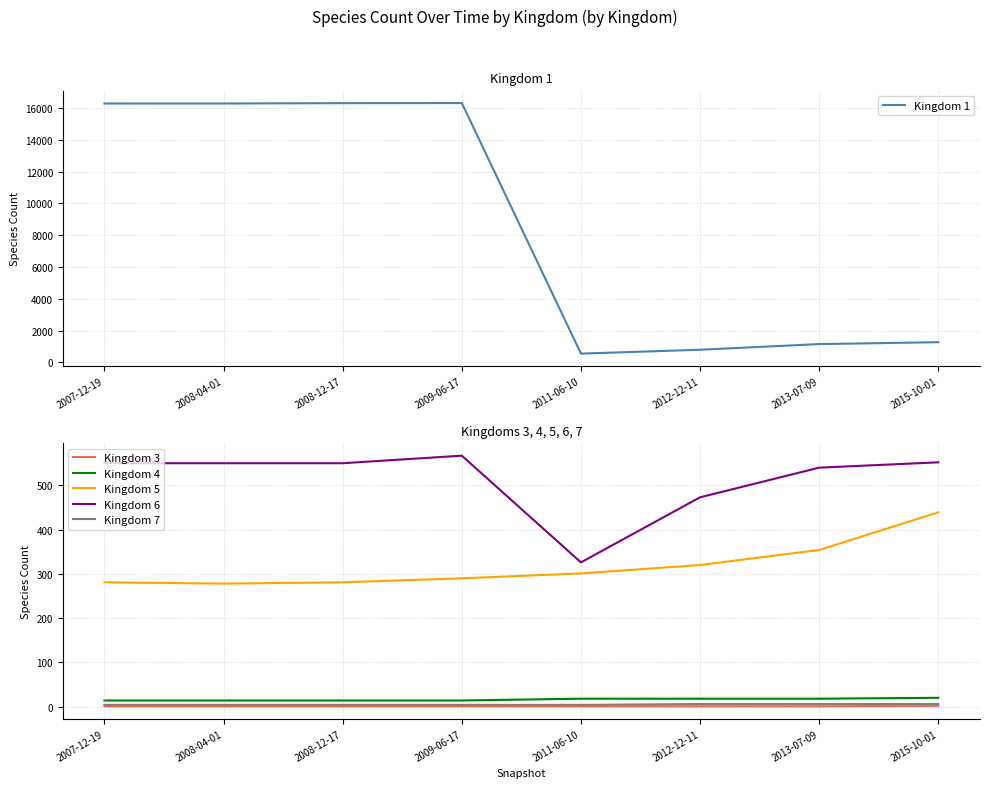

Where is Kingdom 4 nearest to the value 17?

2011-06-10